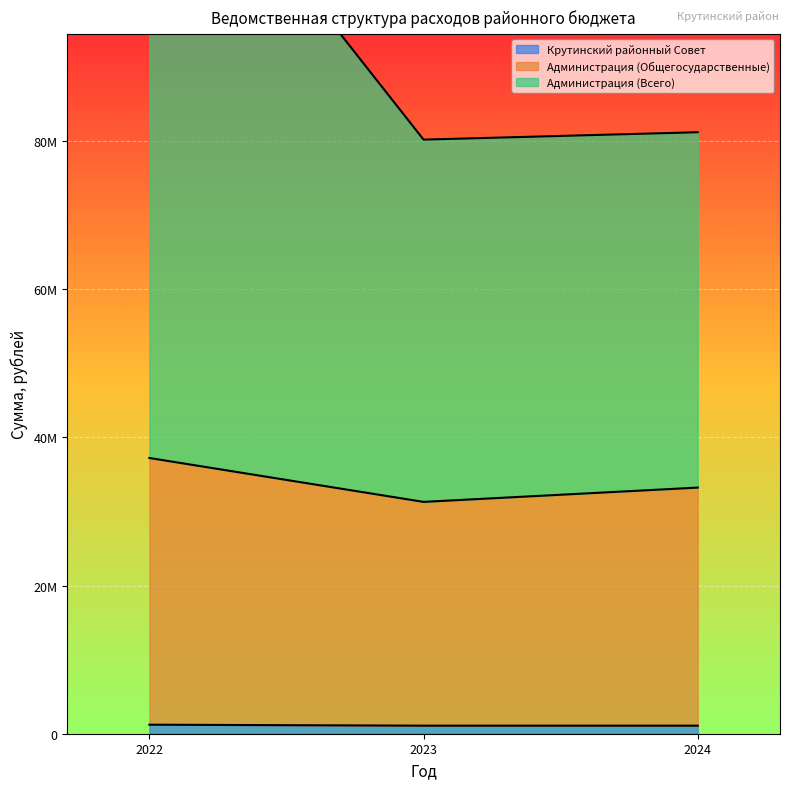

What is the sum of the Администрация (Общегосударственные) values at 2022 and 2024?

70461933.4